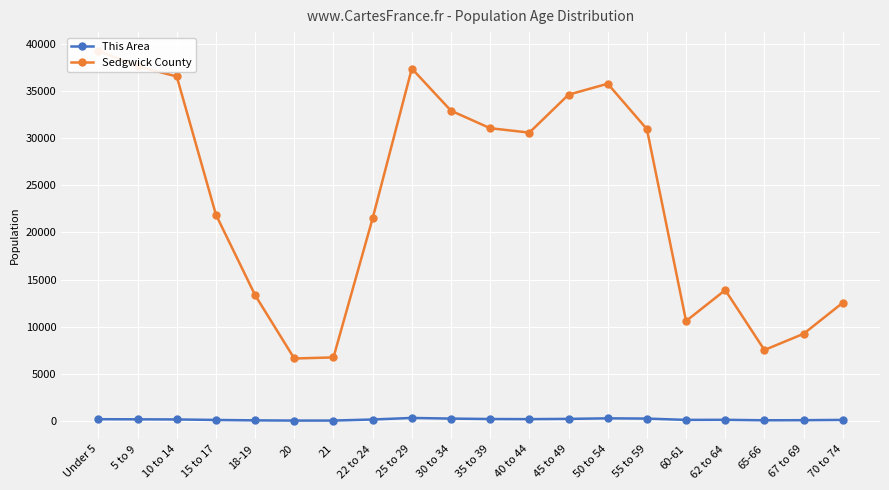

Reading right to left, transcribe all the data shown in this chart.

This Area: 97	66	56	105	97	237	263	205	179	190	236	305	139	27	25	48	91	145	159	170
Sedgwick County: 12534	9239	7516	13878	10593	30969	35786	34625	30597	31064	32921	37398	21499	6731	6617	13342	21889	36558	37627	39302